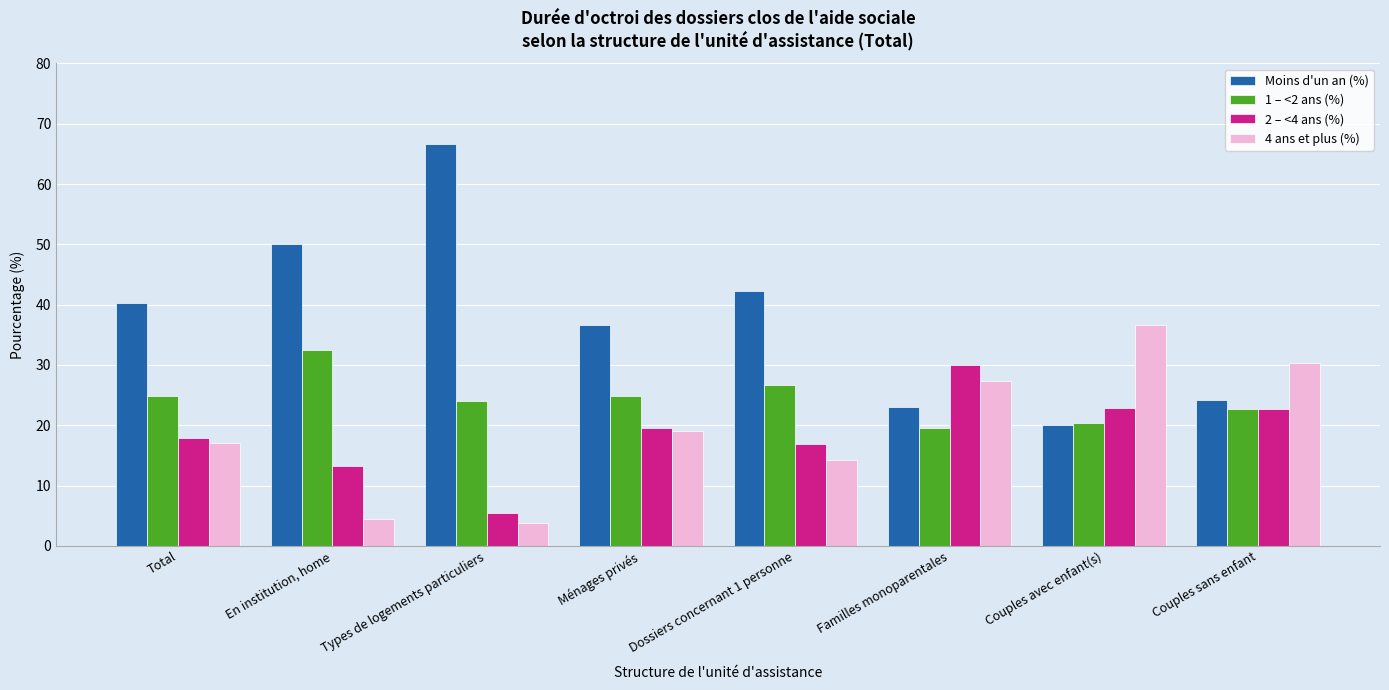

What is the difference between the second highest and second lowest values in the 2 – <4 ans (%) series?

9.6